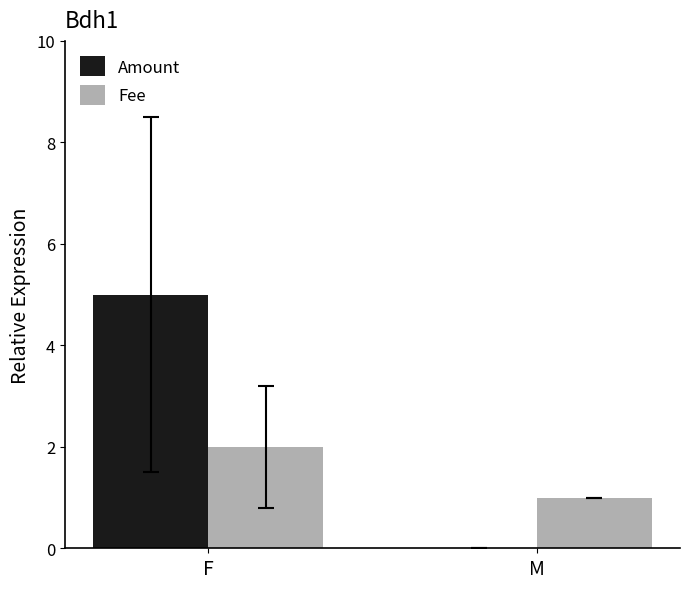

Which series changed the most between F and M?

Amount